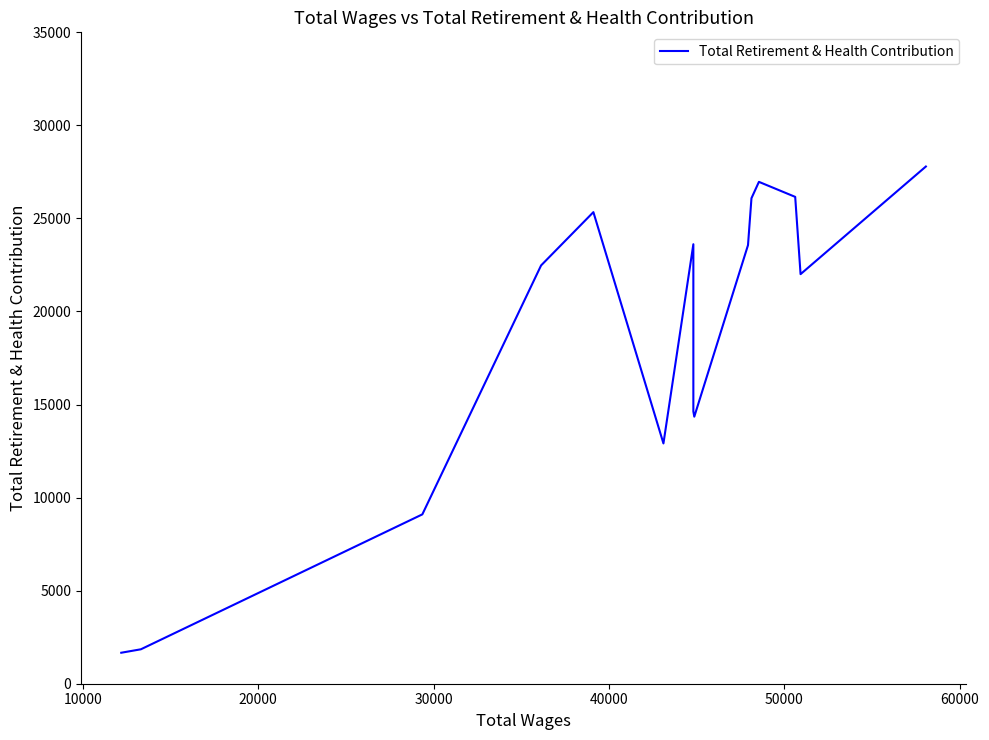

What is the difference between the maximum and second lowest values?

25940